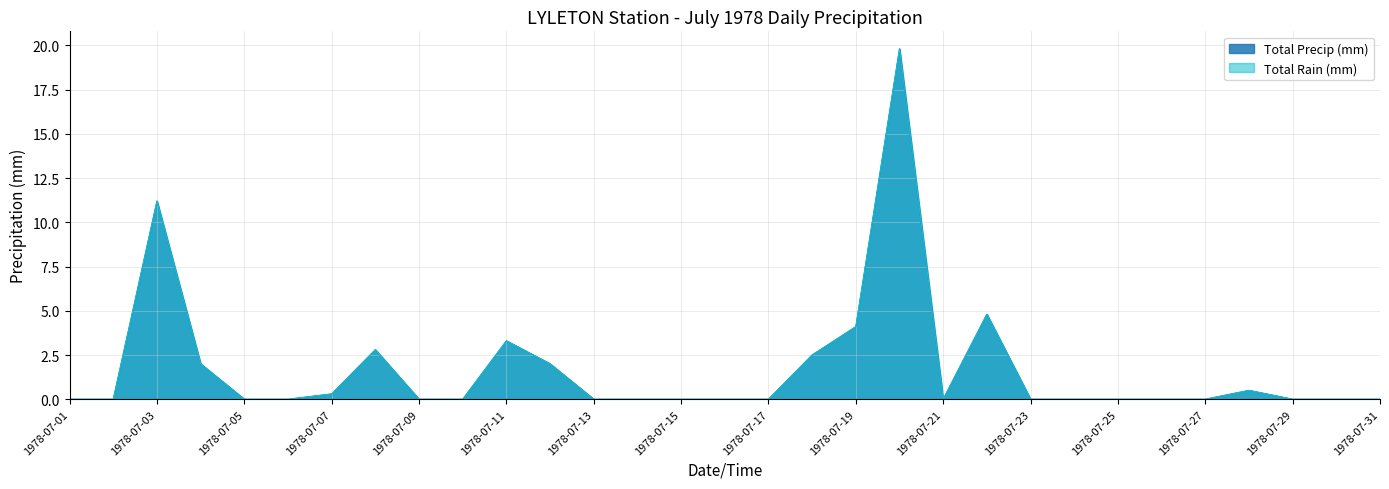

Where is the first local maximum for Total Precip (mm)?

1978-07-03